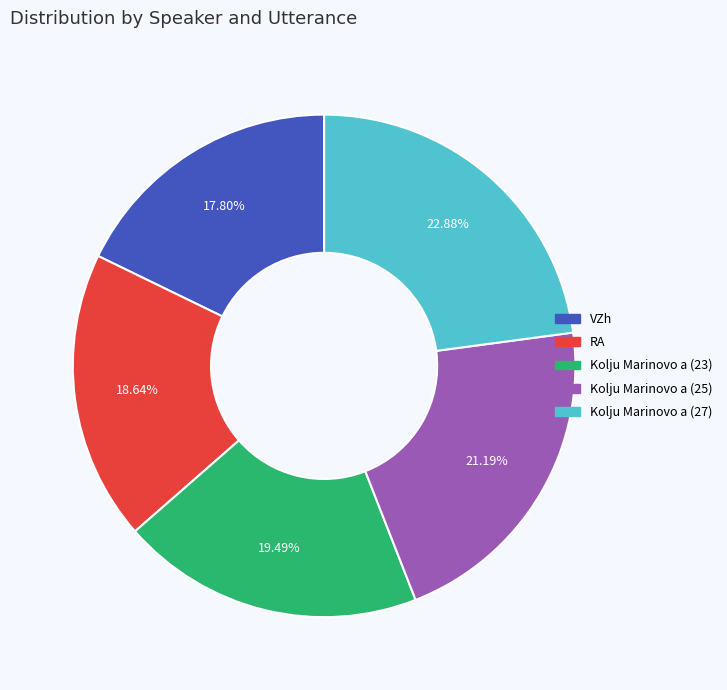

What percentage is NOT represented by RA?

81.4%